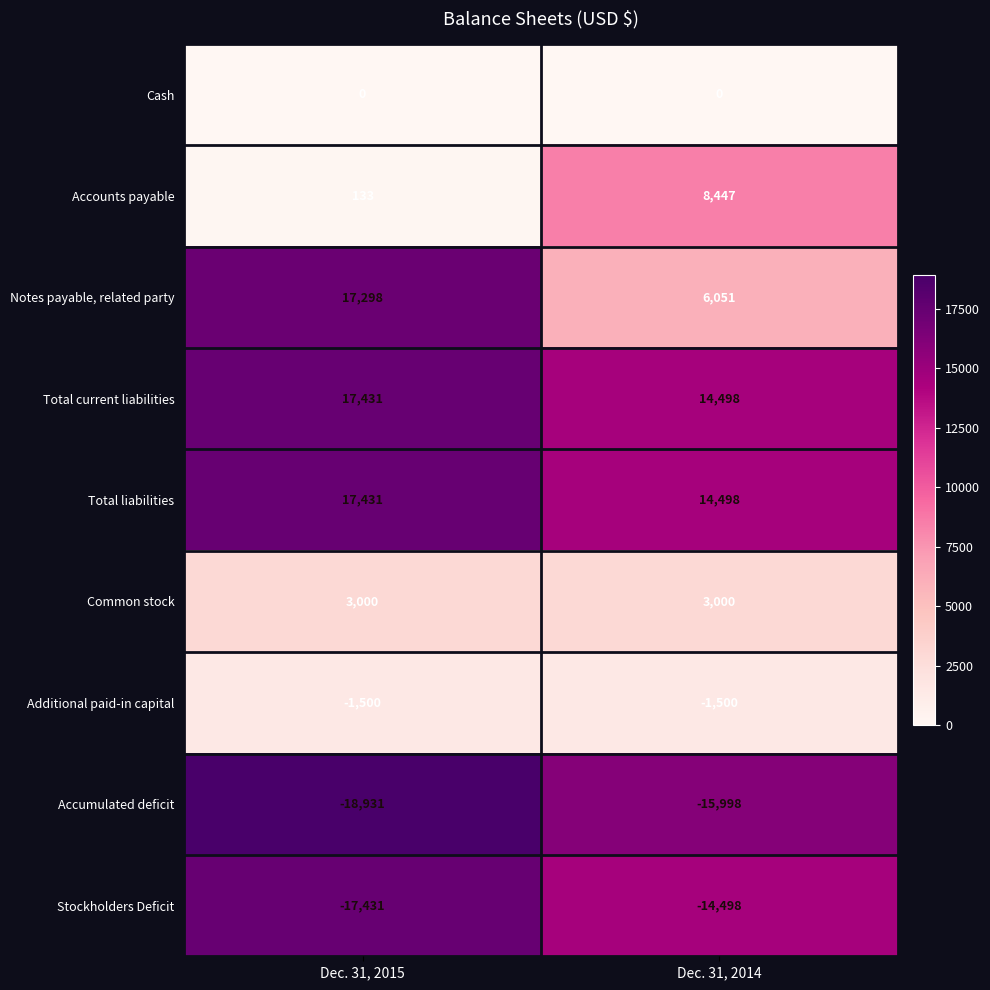

Reading right to left, list all the values displayed in this chart.

Cash: 0	0
Accounts payable: 8447	133
Notes payable, related party: 6051	17298
Total current liabilities: 14498	17431
Total liabilities: 14498	17431
Common stock: 3000	3000
Additional paid-in capital: -1500	-1500
Accumulated deficit: -15998	-18931
Stockholders Deficit: -14498	-17431